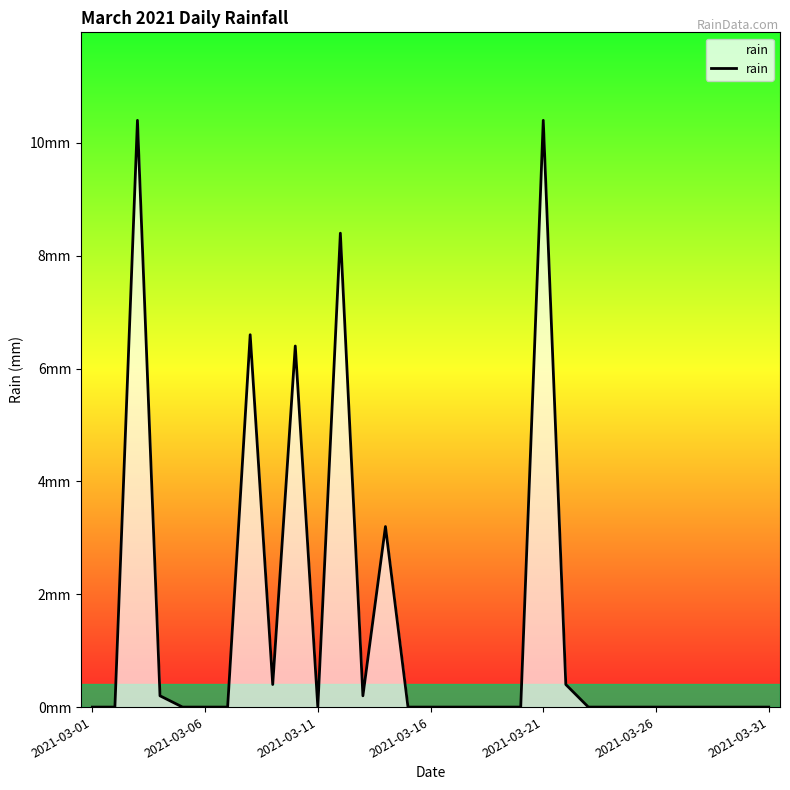

Is this an area chart (filled region under the line)?

Yes